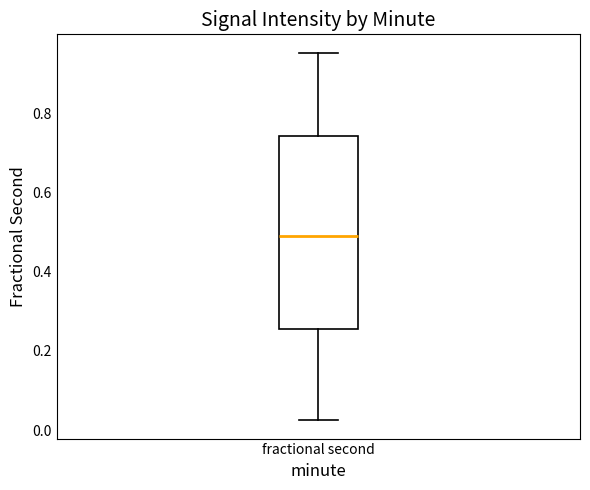

Transcribe this box plot: give where the median line is, the range the box spans, and where the two whiskers end, as read against the y-axis. The values are not printed on the chart, so give them approximately, as read against the axis.

median 0.50, box 0.26 to 0.74, whiskers 0.02 to 0.96